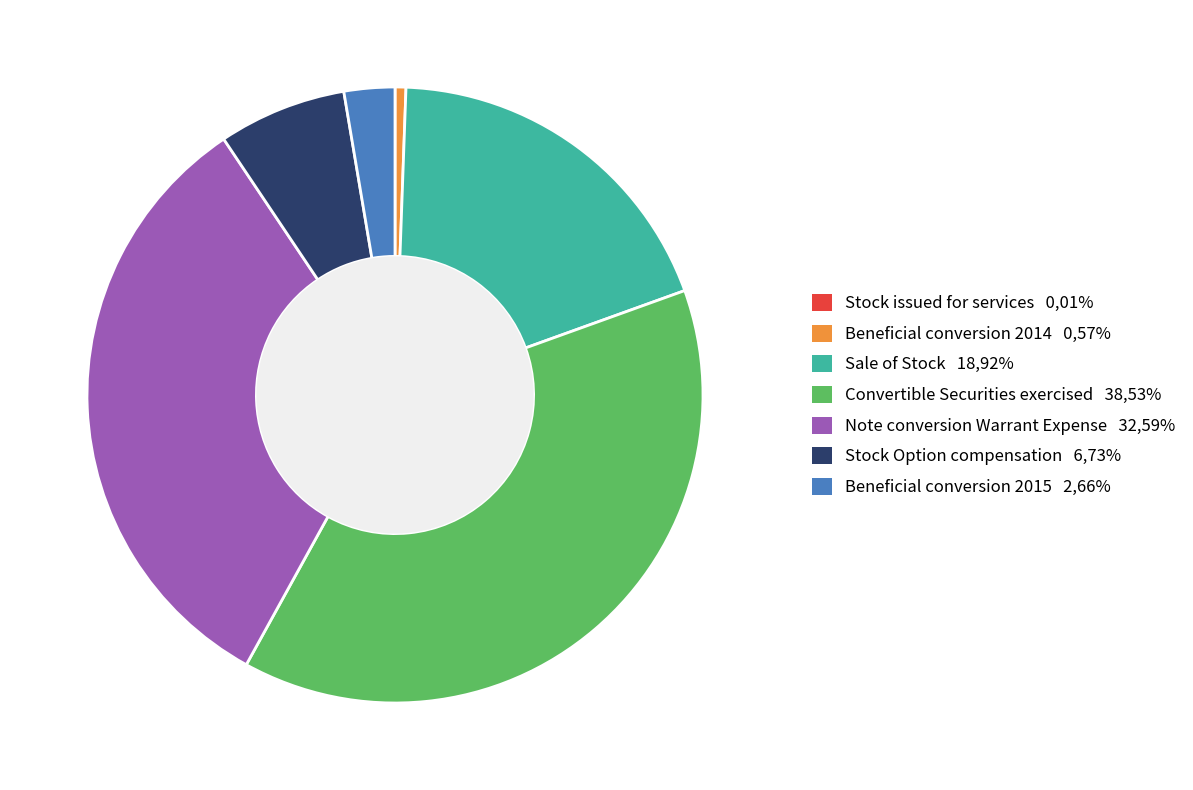

Which has a higher value, Stock Option compensation 6,73% or Beneficial conversion 2014 0,57%?

Stock Option compensation 6,73%